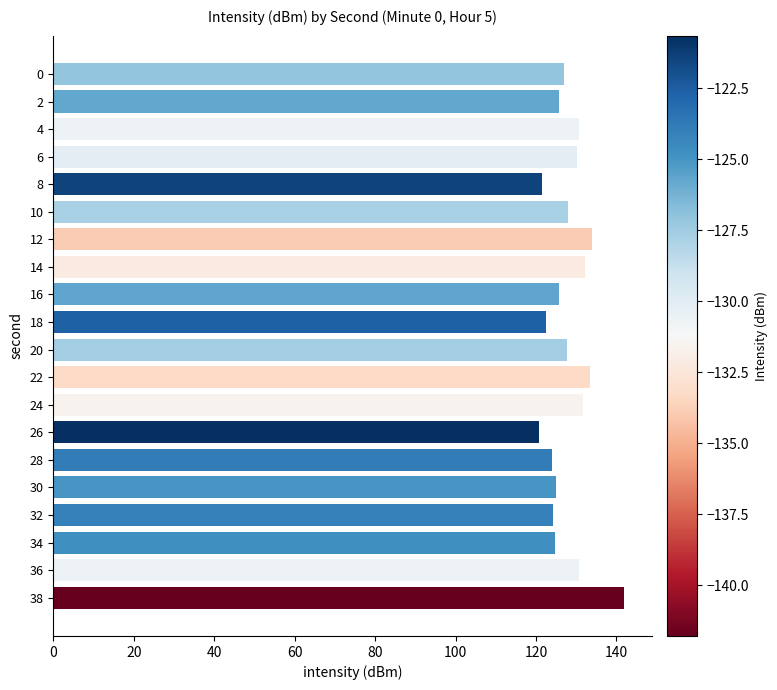

The chart shows a value of 228.4 at 4. True or false?

False